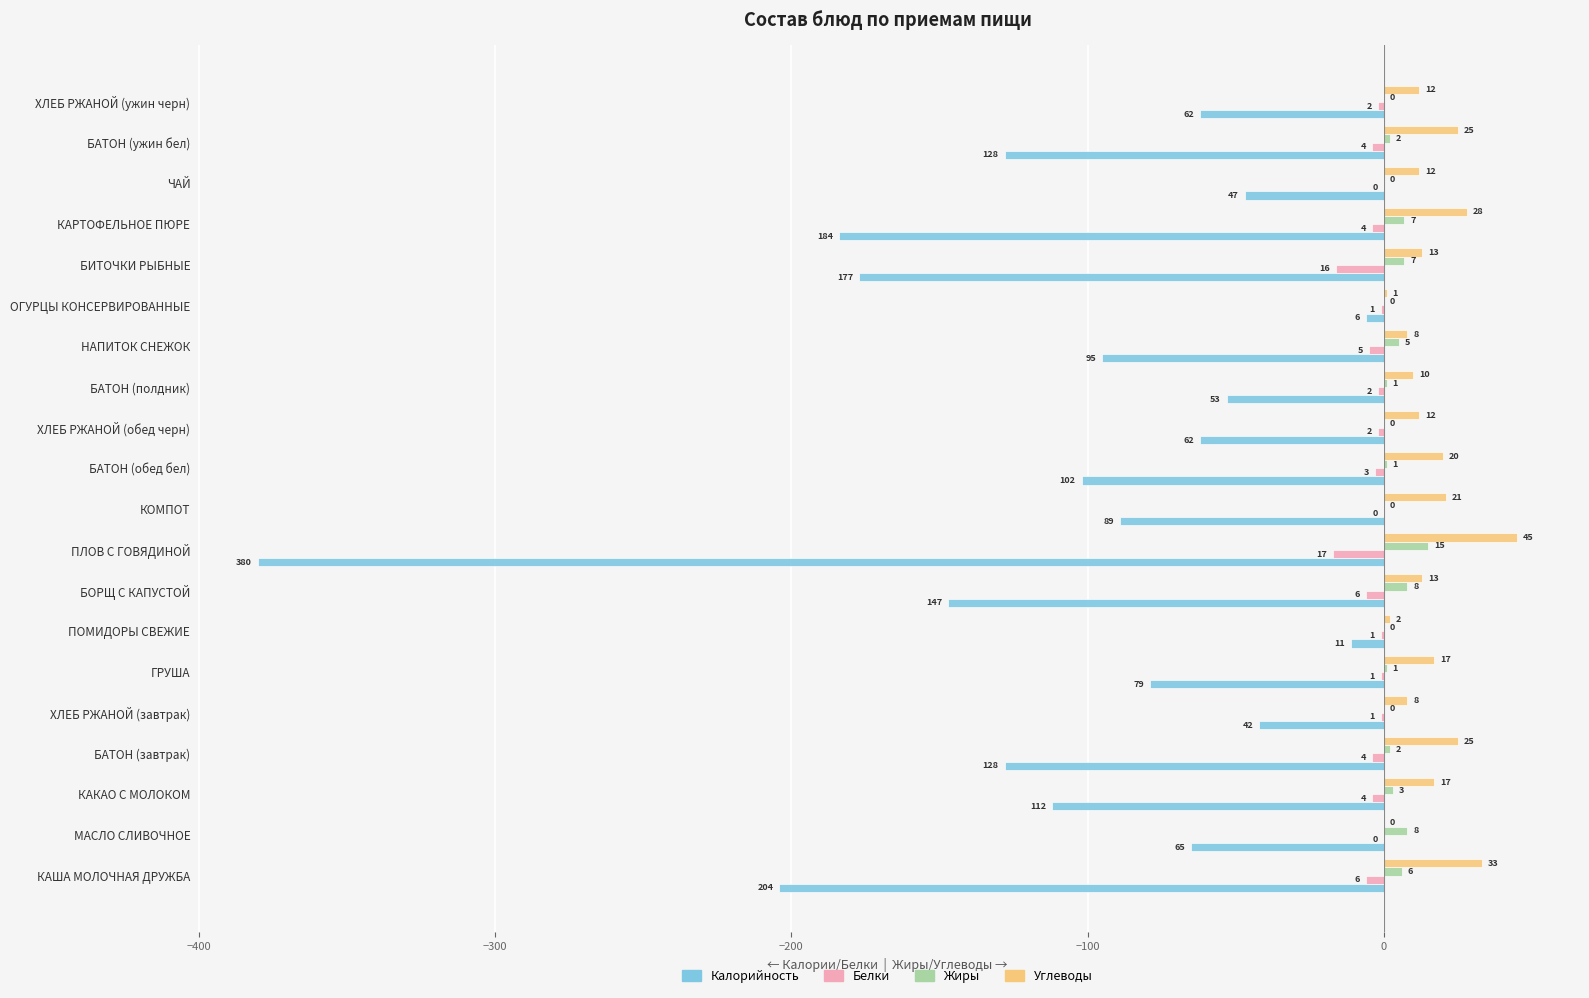

Which category has the highest value in the Углеводы series?

ПЛОВ С ГОВЯДИНОЙ